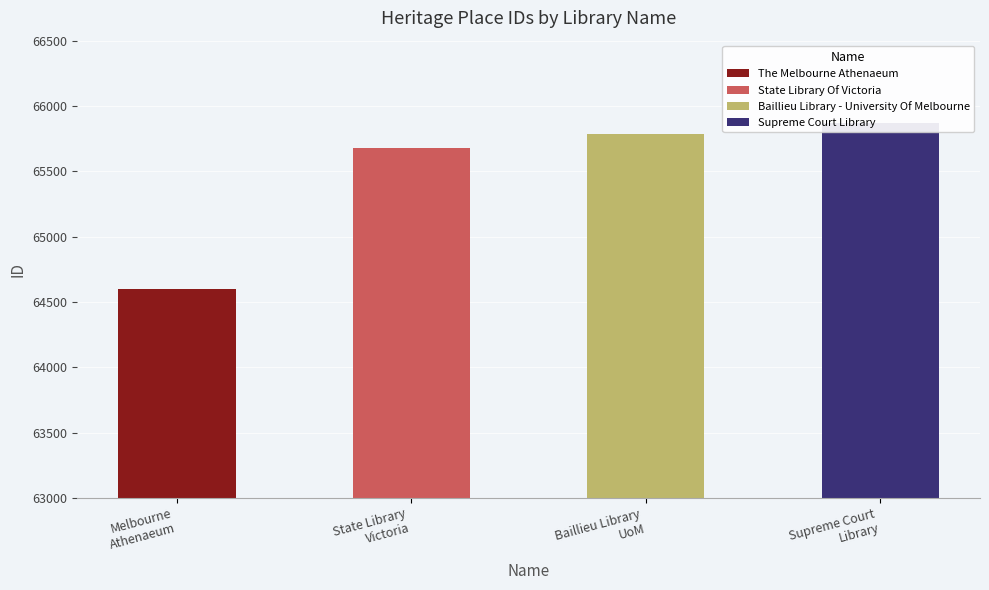

Reading right to left, list all the values displayed in this chart.

65872	65787	65681	64602